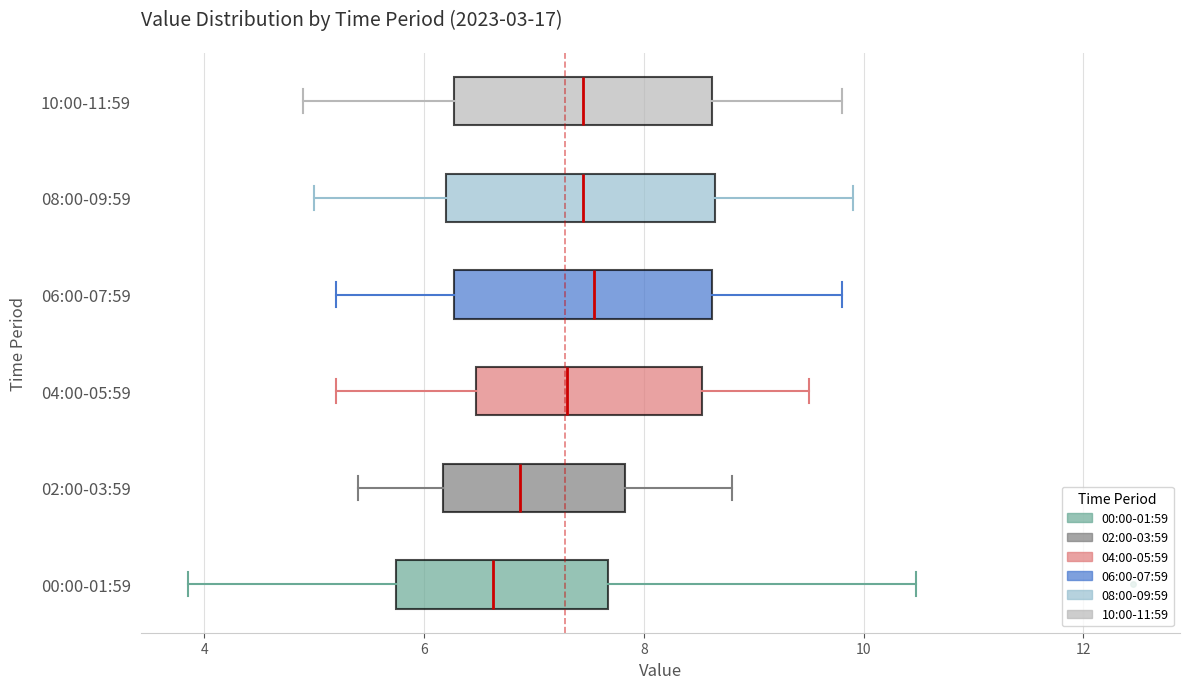

Reading bottom to top, transcribe this box plot: for each box, give where its median line is, the range the box spans, and where its two whiskers end, as read against the x-axis. The values are not printed on the chart, so give them approximately, as read against the axis.

00:00-01:59: median 6.6, box 5.8 to 7.6, whiskers 3.8 to 10.4
02:00-03:59: median 6.8, box 6.2 to 7.8, whiskers 5.4 to 8.8
04:00-05:59: median 7.4, box 6.4 to 8.6, whiskers 5.2 to 9.6
06:00-07:59: median 7.6, box 6.2 to 8.6, whiskers 5.2 to 9.8
08:00-09:59: median 7.4, box 6.2 to 8.6, whiskers 5.0 to 10.0
10:00-11:59: median 7.4, box 6.2 to 8.6, whiskers 5.0 to 9.8